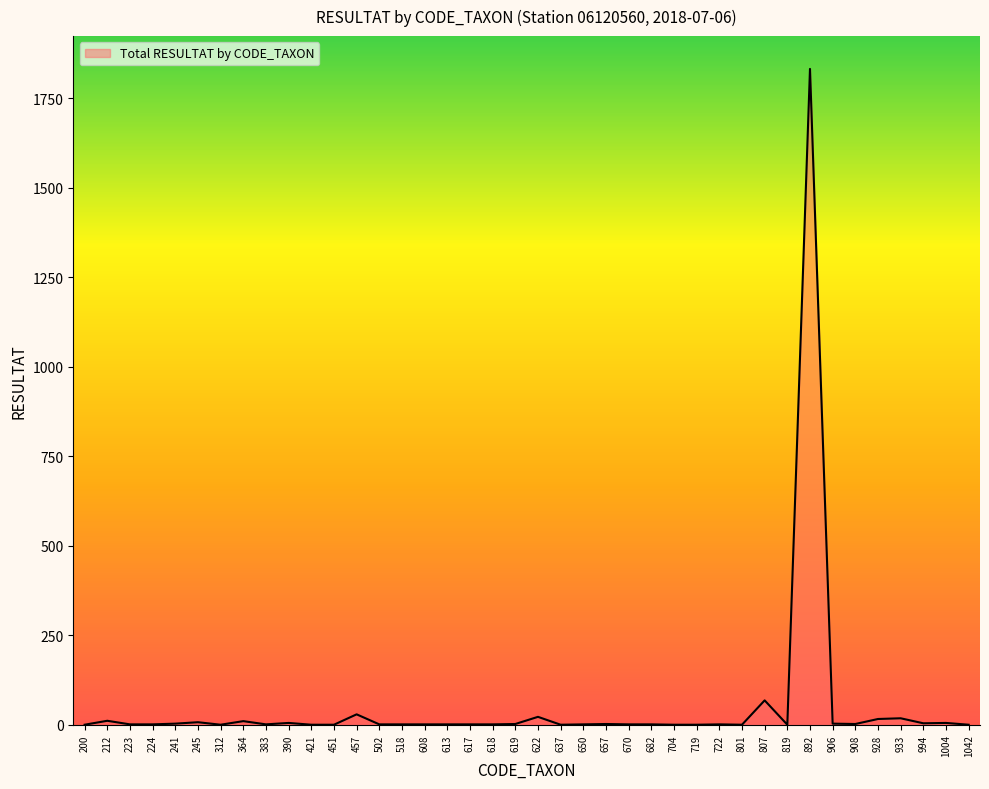

The value at 421 is 0. True or false?

True